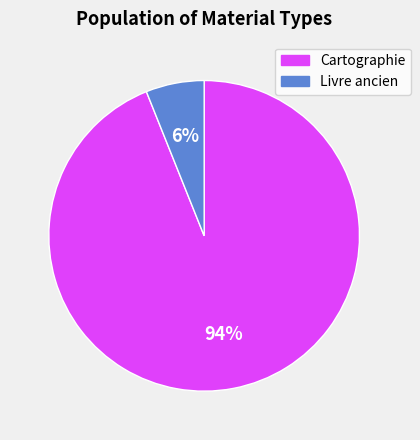

To the nearest percent, what is the difference between the largest and smallest slice percentages?

88%